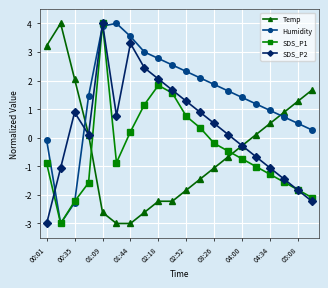

How many positive values does the Humidity series have?

17